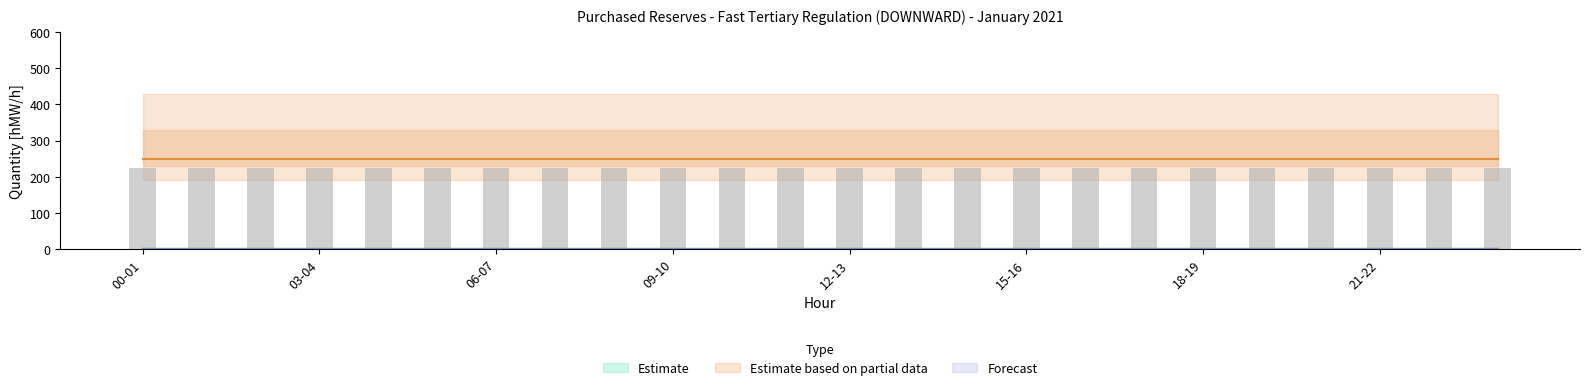

At which label is 14.01 closest to 250?

00-01